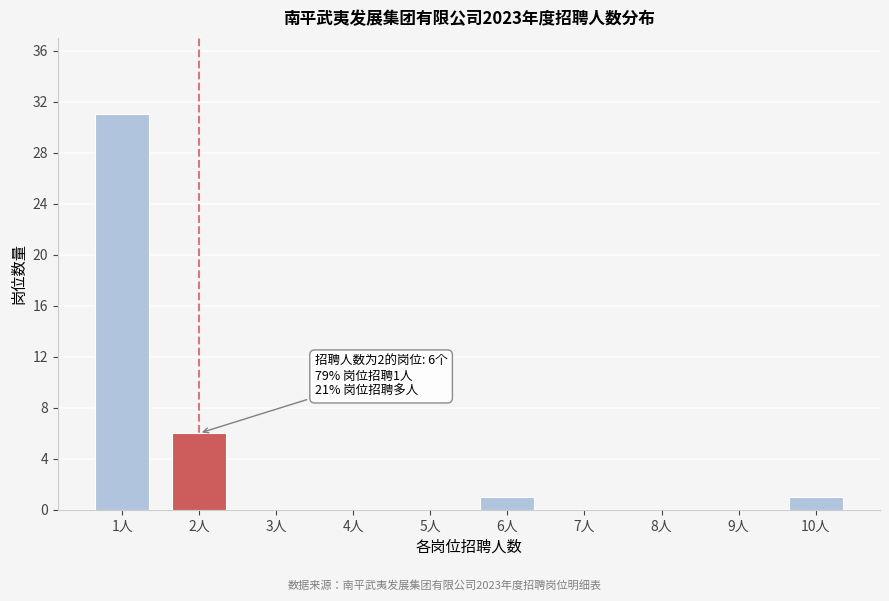

Reading left to right, extract all data points from this chart.

1人=31	2人=6	3人=0	4人=0	5人=0	6人=1	7人=0	8人=0	9人=0	10人=1